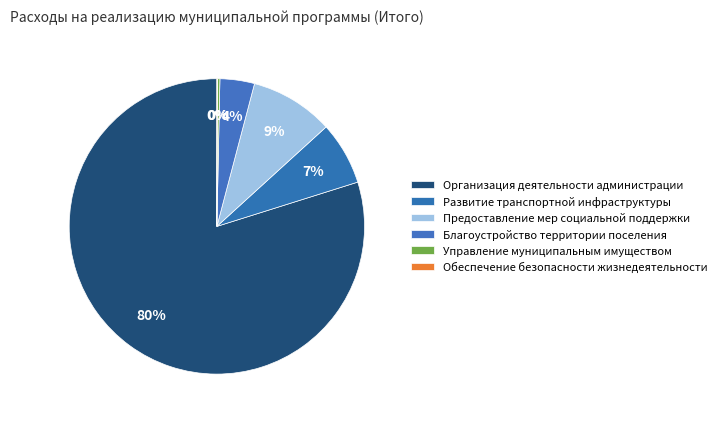

What is the change in value from Благоустройство территории поселения to Обеспечение безопасности жизнедеятельности?

-341.3